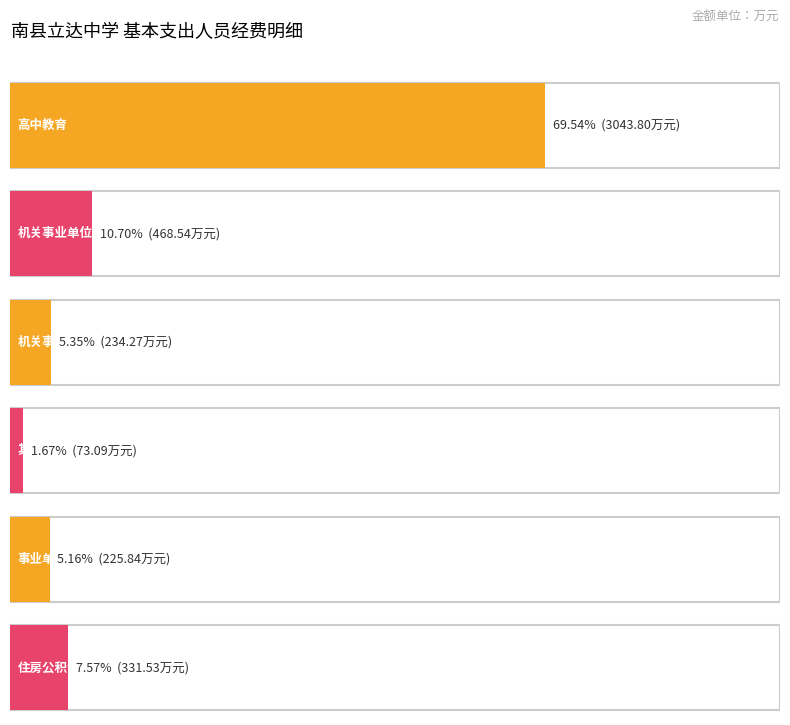

What is the difference between the second highest and second lowest values?

242.7